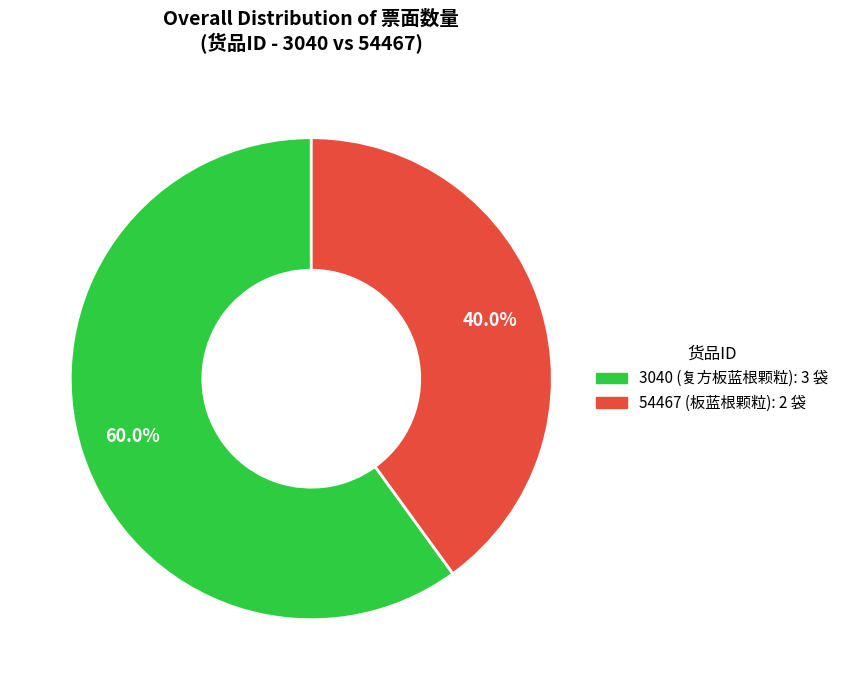

The 3040 slice represents 54% of the pie. True or false?

False